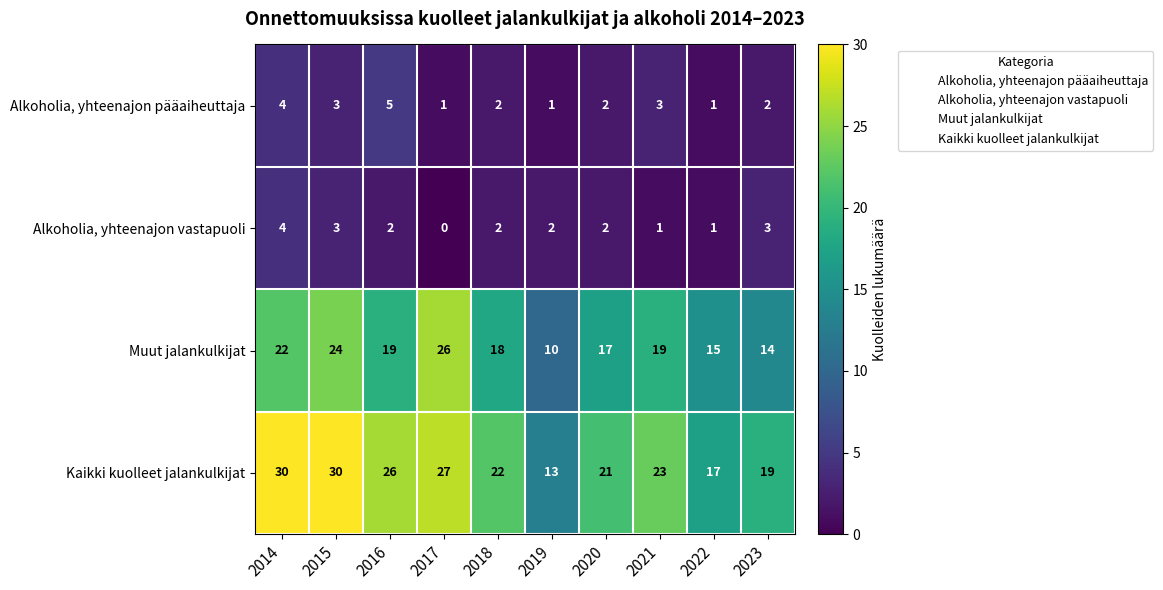

At 2017, list the series in order from smallest to largest.

Alkoholia, yhteenajon vastapuoli, Alkoholia, yhteenajon pääaiheuttaja, Muut jalankulkijat, Kaikki kuolleet jalankulkijat